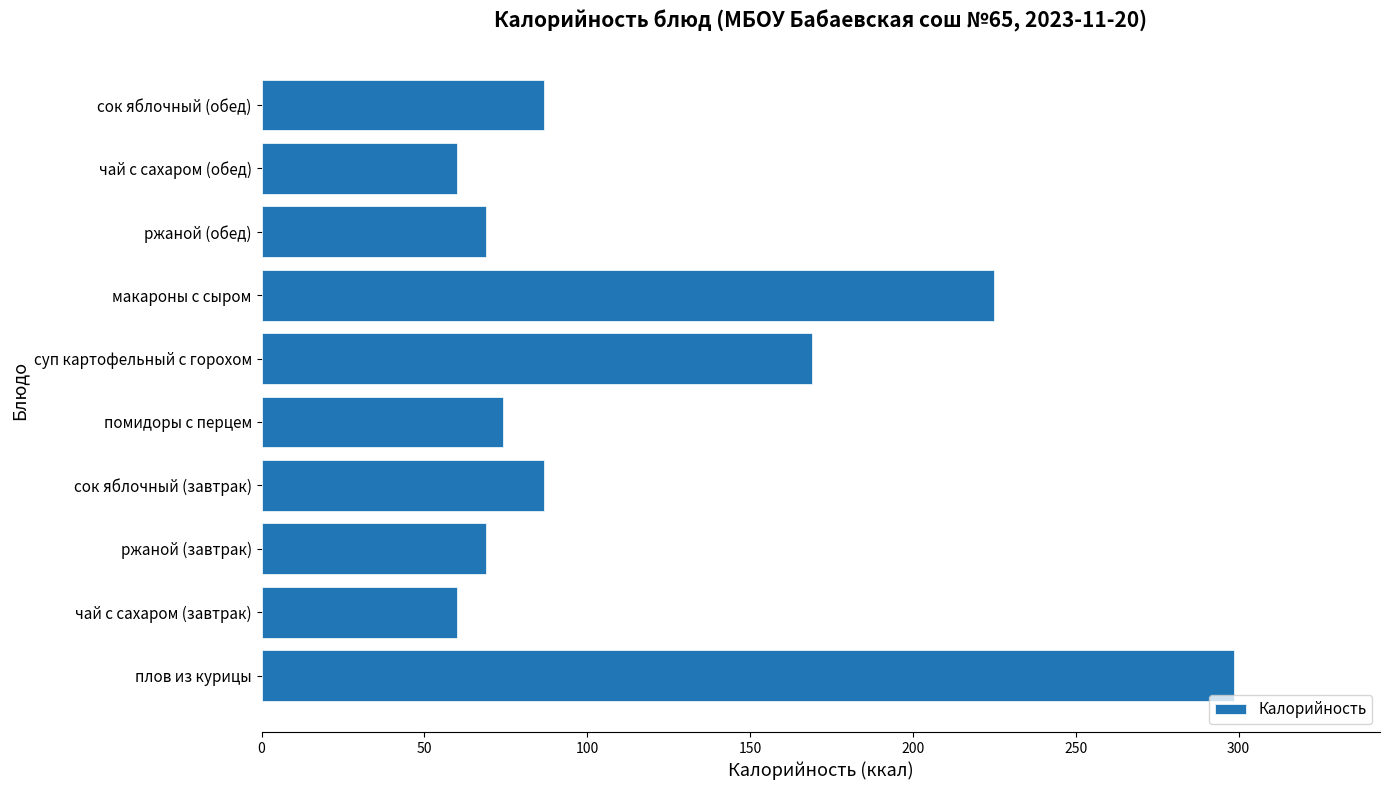

At which label is the value closest to 179?

суп картофельный с горохом